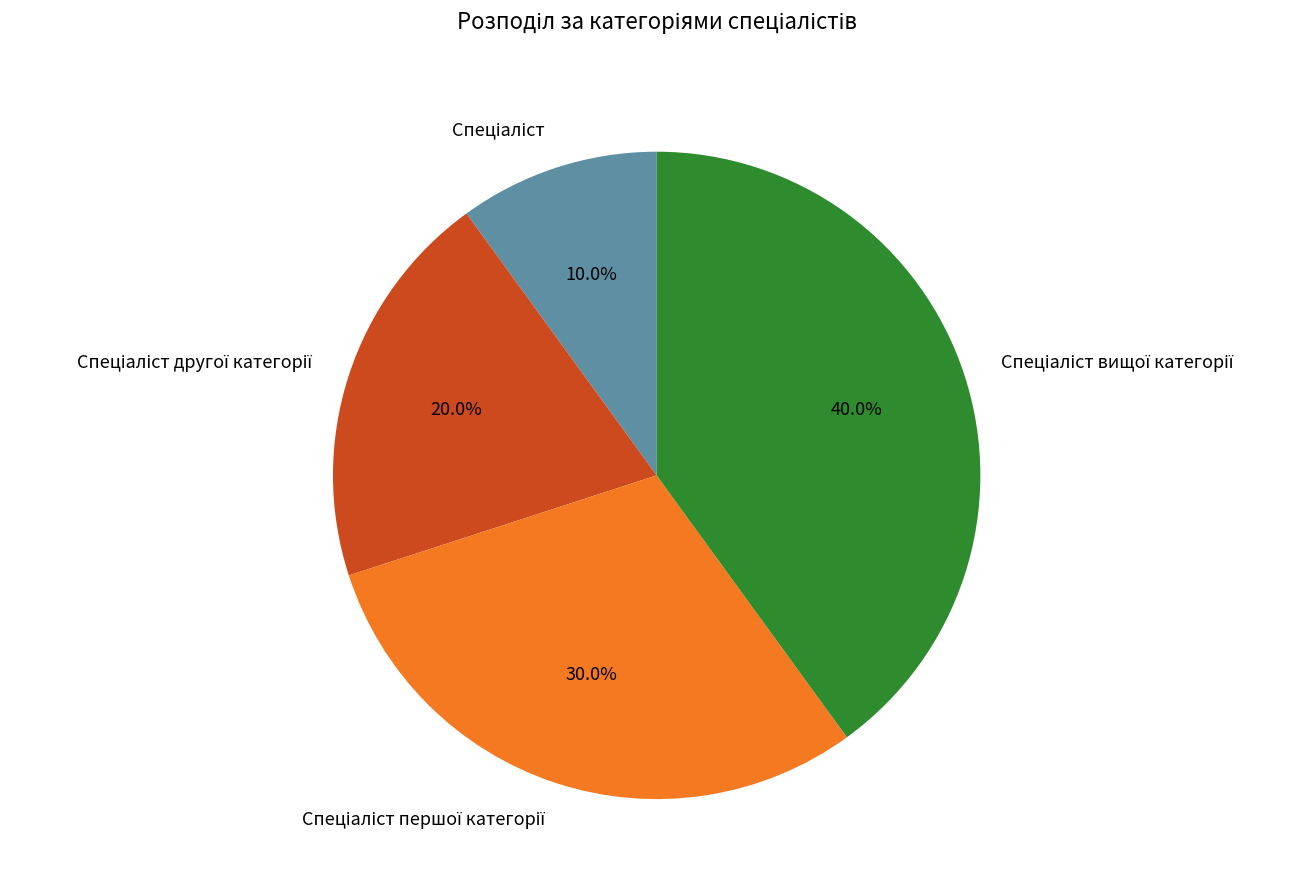

Does any single category account for the majority?

No